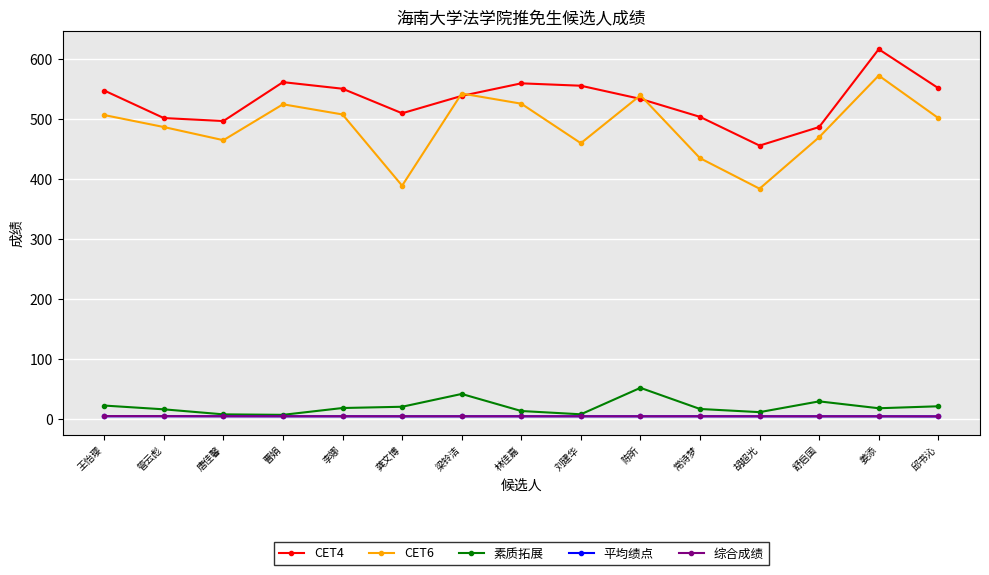

Is it true that CET6 equals 543.0 at 梁铃洁?

True